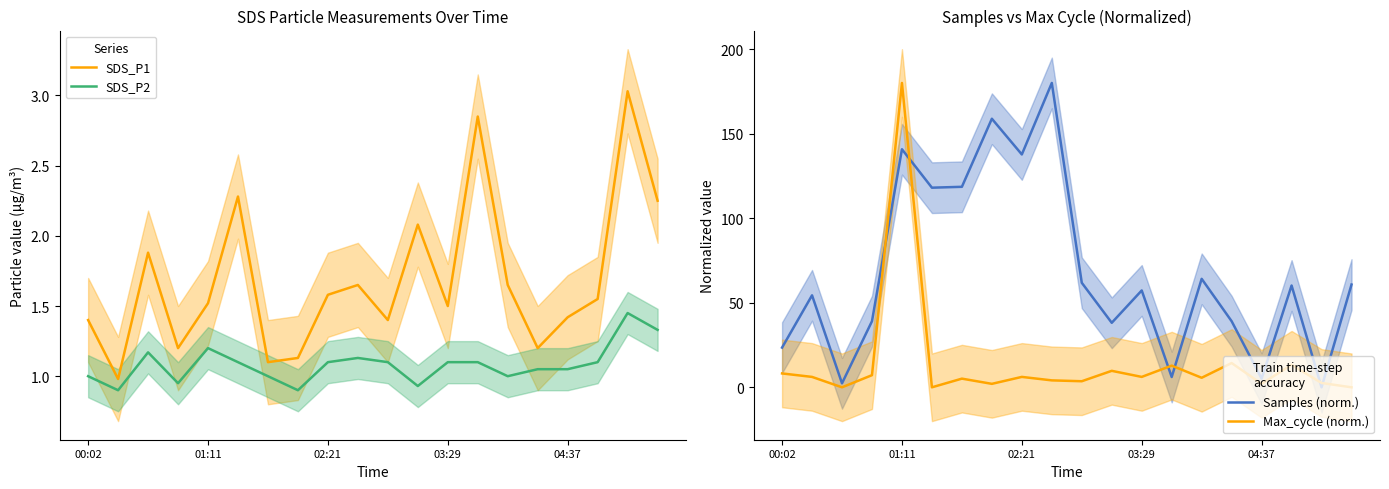

Where do Samples (norm.) and SDS_P1 first cross each other?

17 and 18